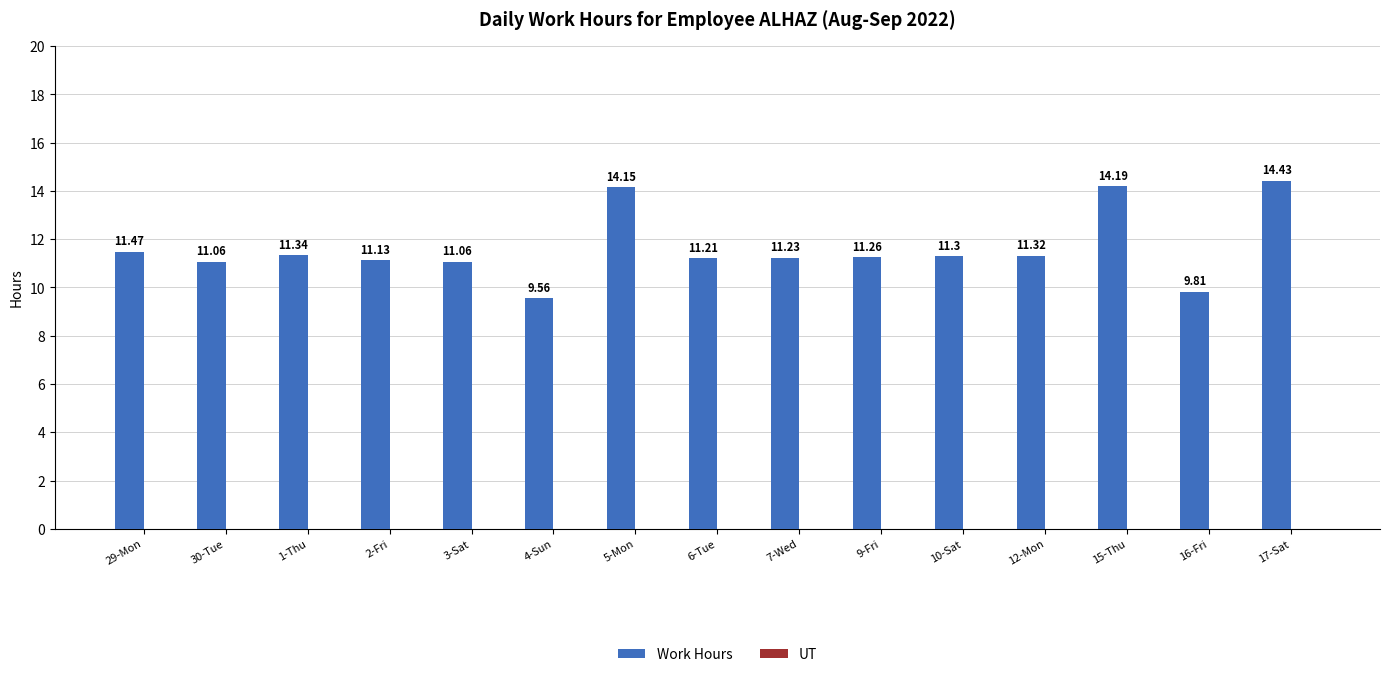

What is the sum of all values?

174.5